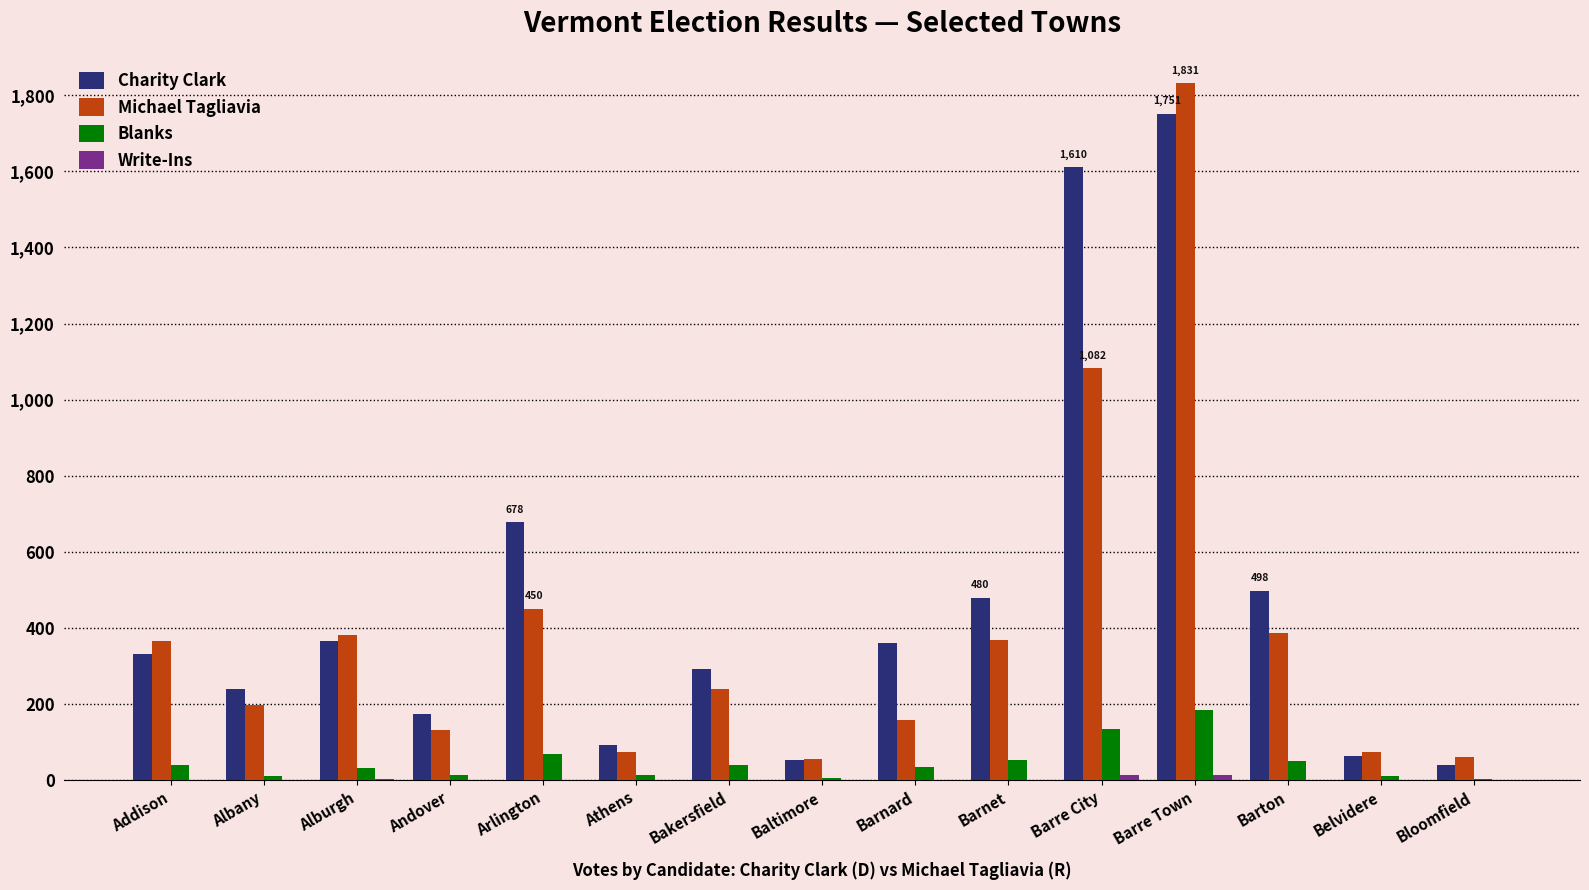

What value does the Blanks series have at Arlington?

70